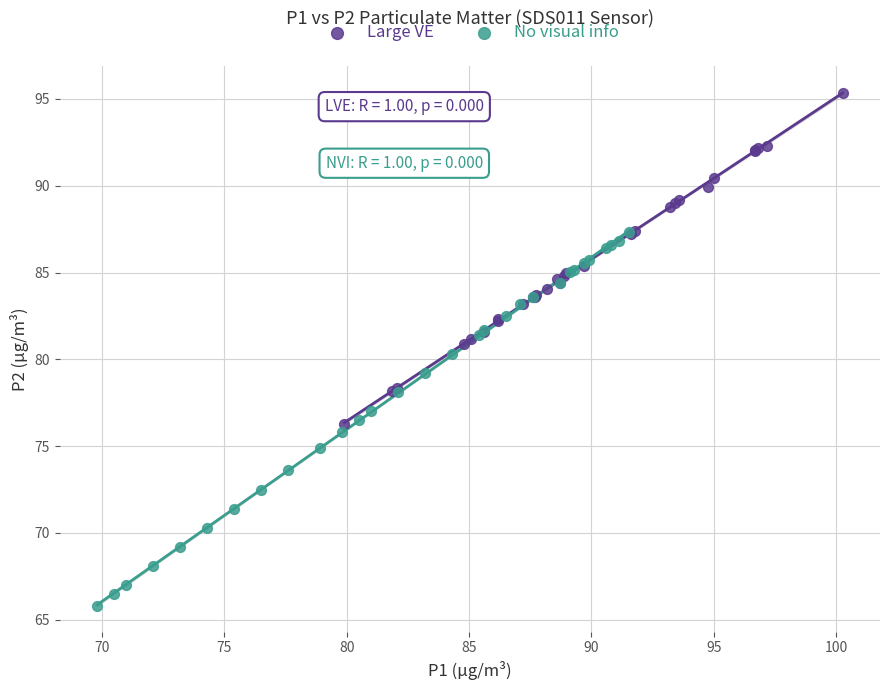

Which series has the widest spread of Y values?

No visual info